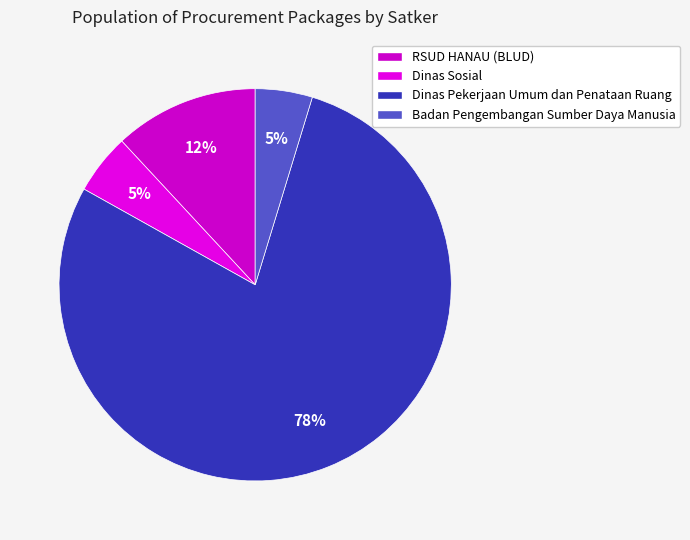

Is there a majority slice in this chart?

Yes